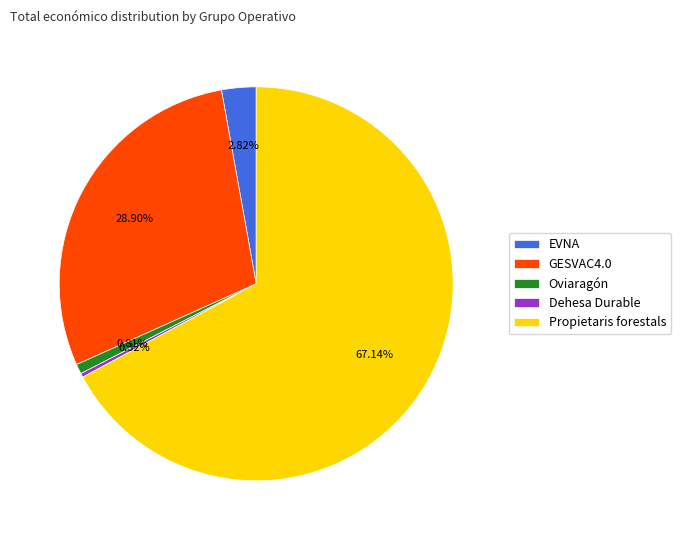

What is the majority slice?

Propietaris forestals